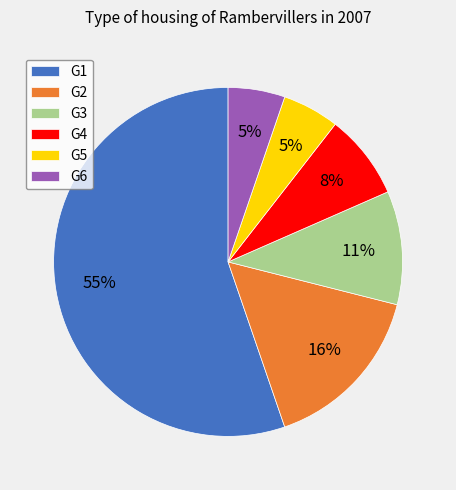

Between G4 and G6, which is larger?

G4